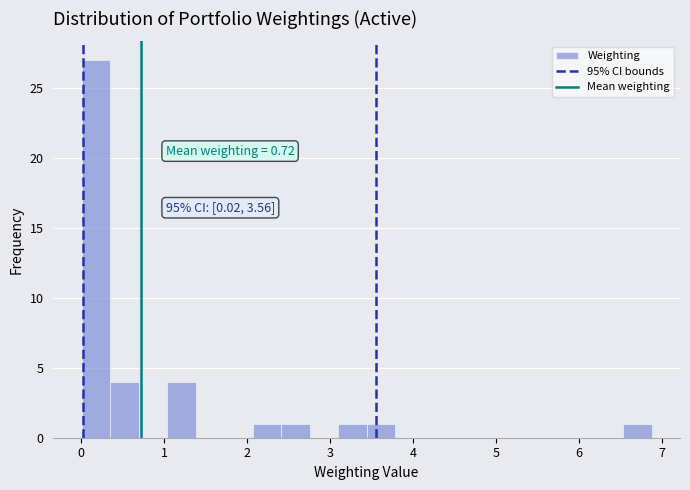

Read against the x-axis, roughly where is the centre of the tallest bar?

0.2